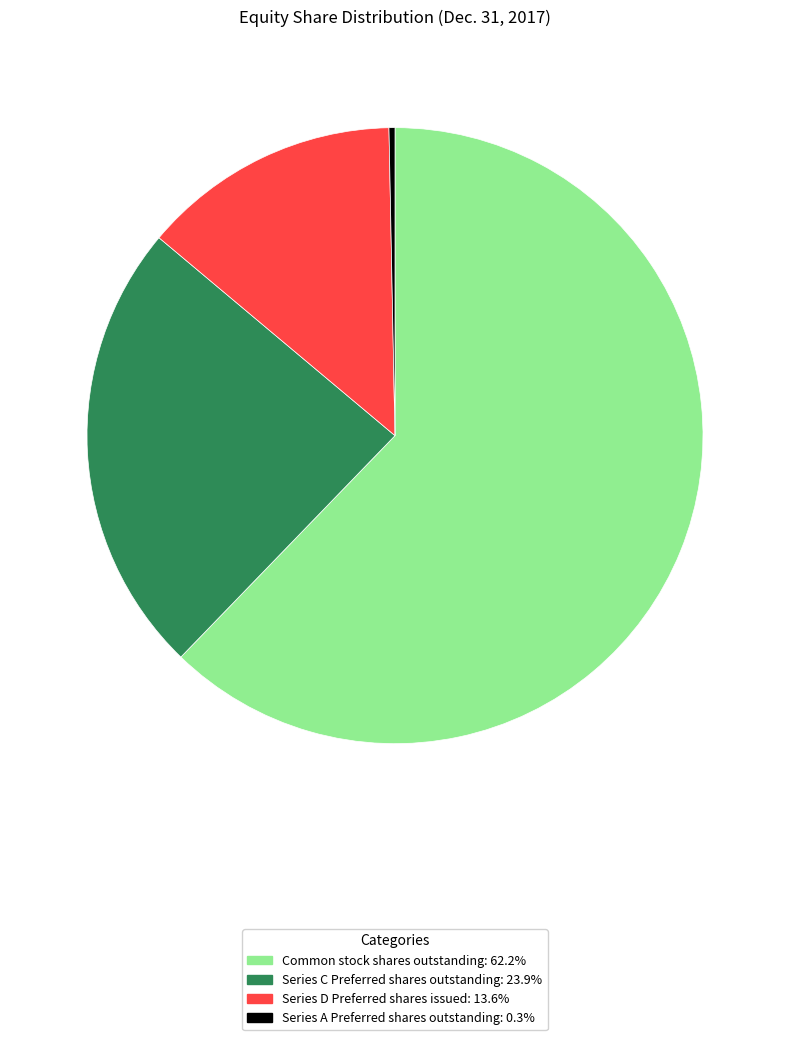

Which has a higher value, Series D Preferred shares issued or Series A Preferred shares outstanding?

Series D Preferred shares issued